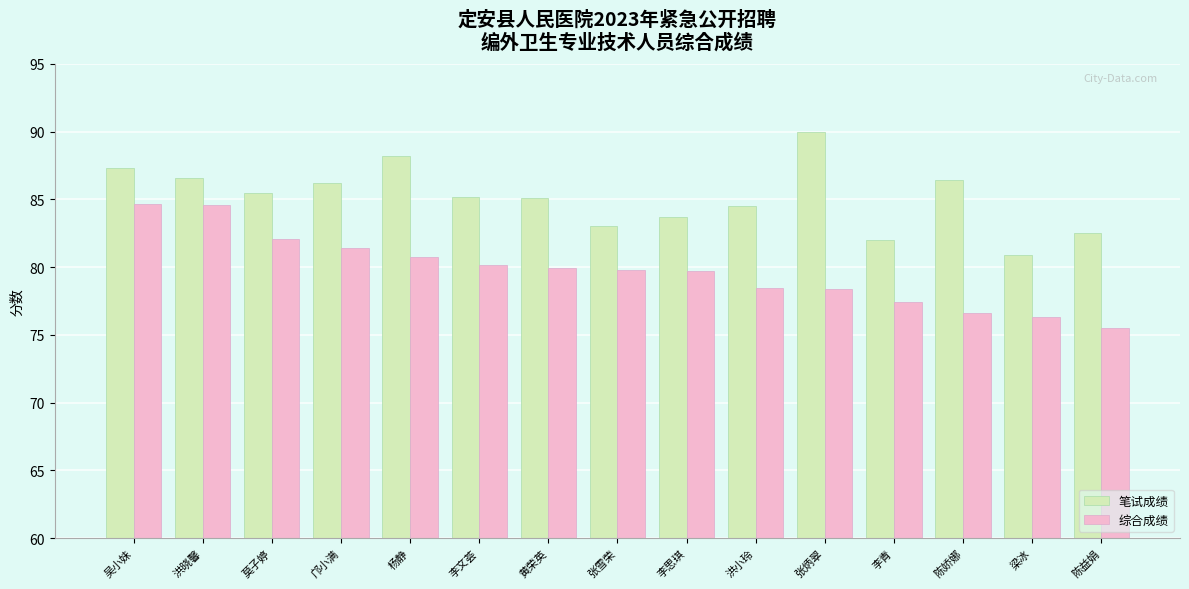

What is the approximate value of 综合成绩 at 陈娇娜?

76.6